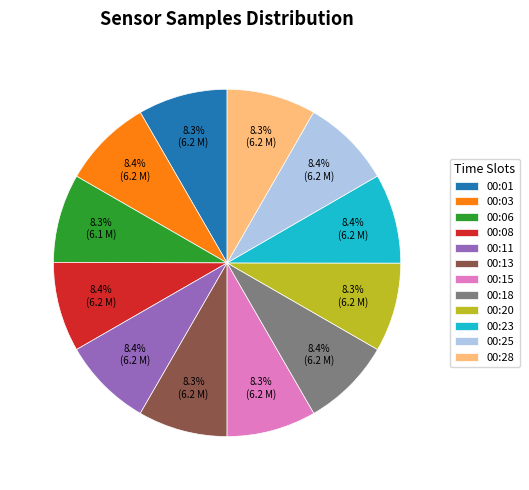

How much of the chart is everything except 00:15?

91.7%